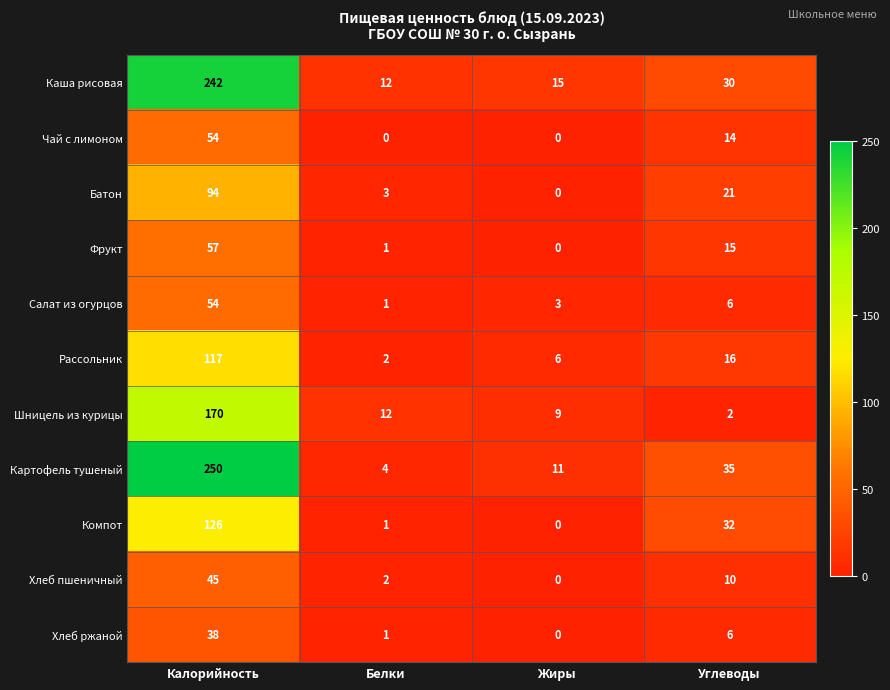

Between Жиры and Углеводы, which series saw the biggest shift?

Компот